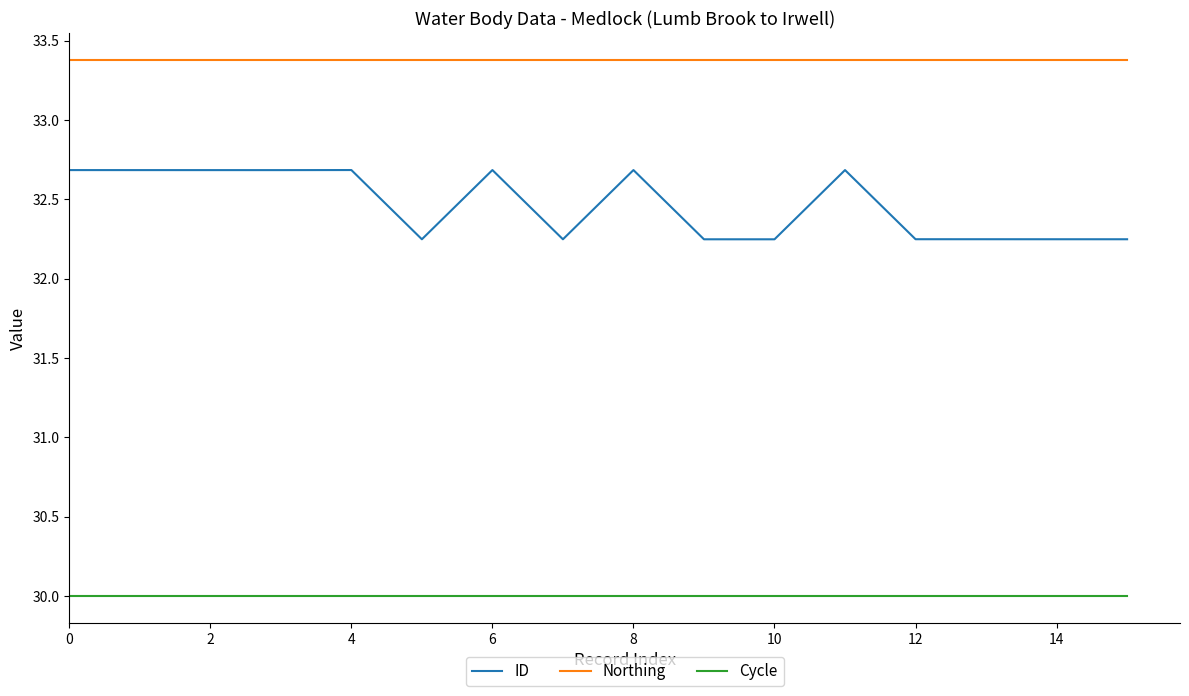

What are all the series names shown in the legend?

ID, Northing, Cycle